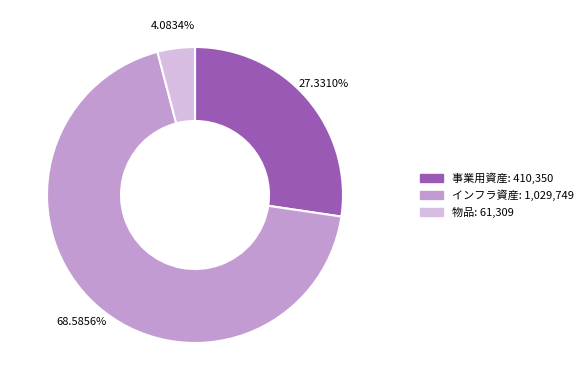

Which slice represents more than half of the pie?

インフラ資産